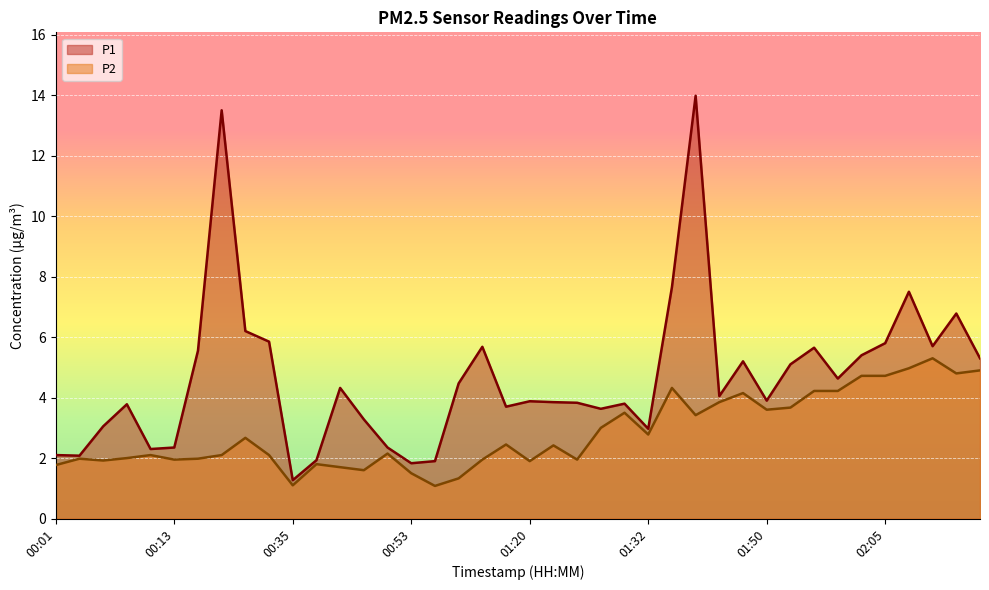

How many series are shown in this chart?

2